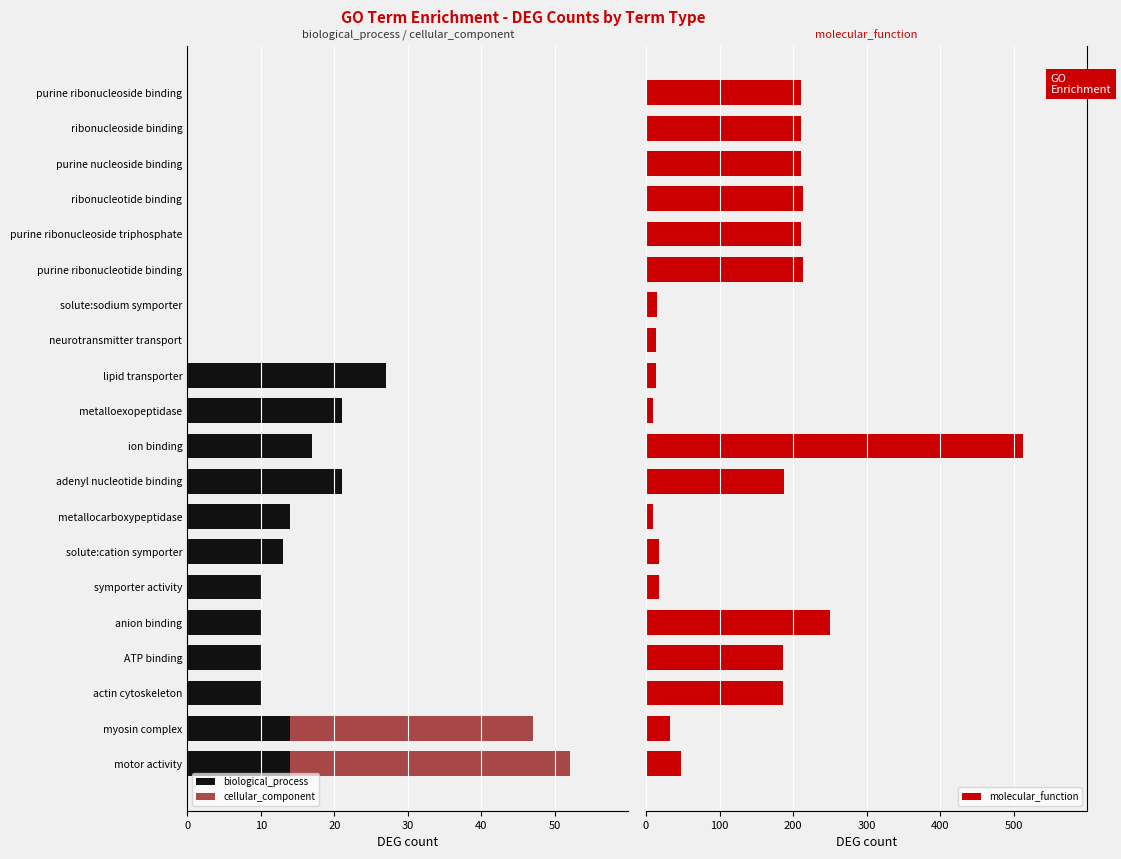

What is the difference between the second highest and second lowest values in the cellular_component series?

33